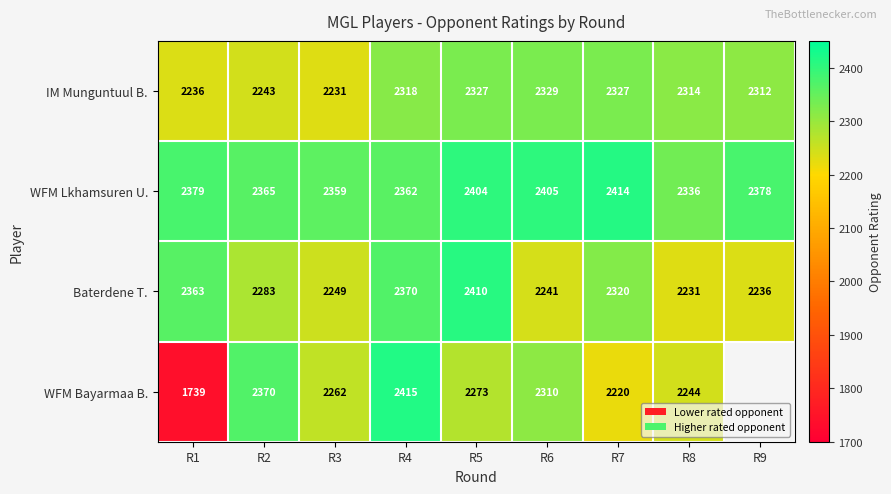

What is the total value across all series at R3?

9101